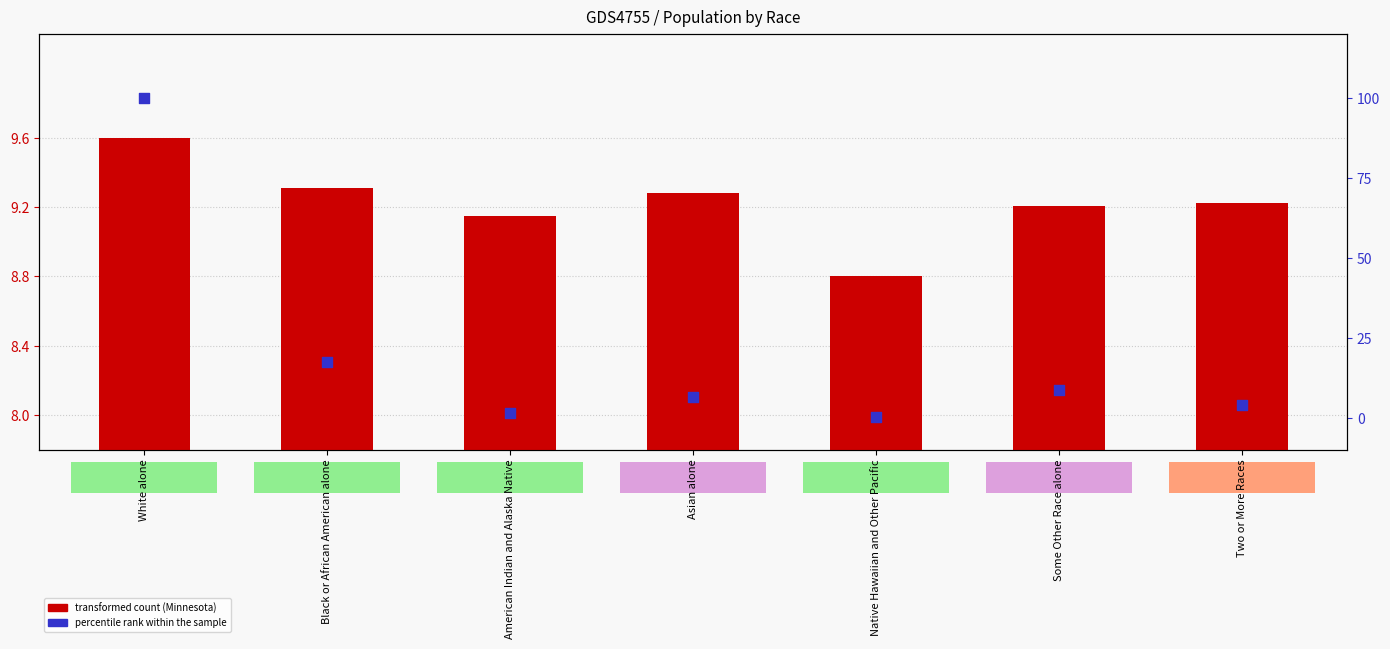

Which series has the largest Y range (max minus min)?

percentile rank within the sample